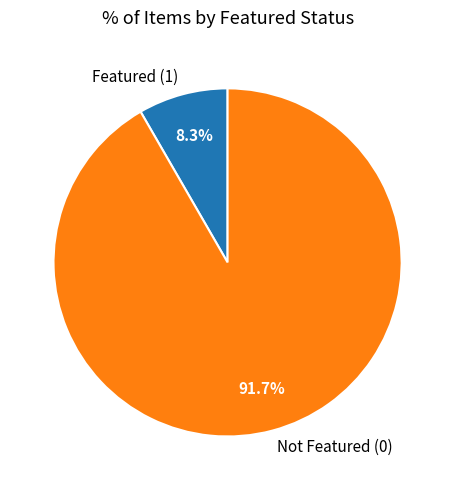

What portion of the pie excludes Featured (1)?

91.7%